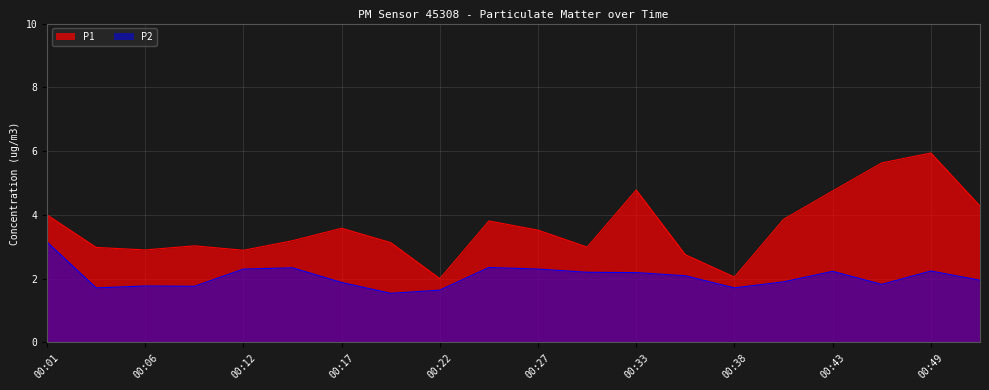

At 00:06, list the series in order from smallest to largest.

P2, P1